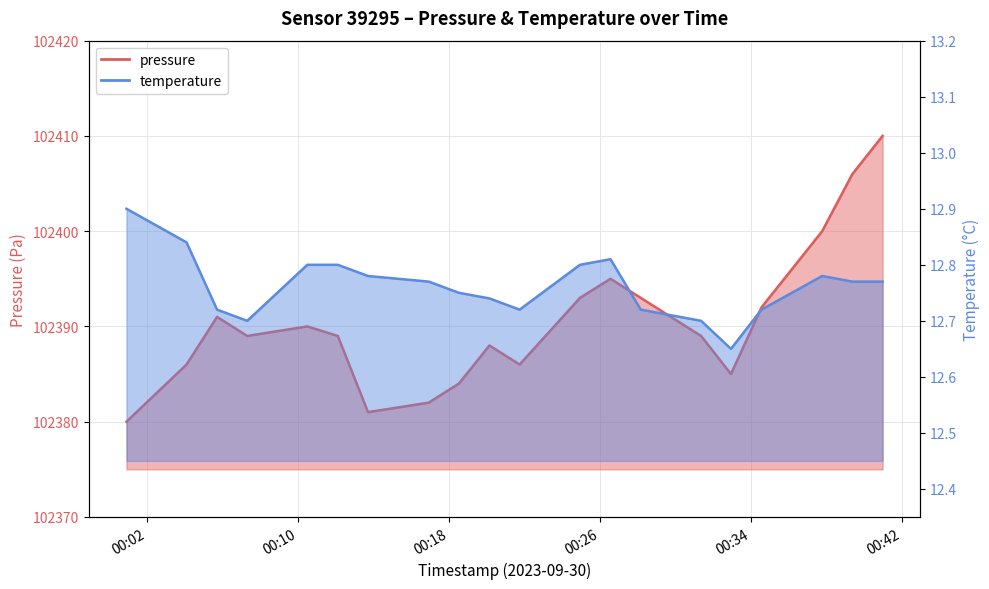

Is the value of temperature at 2023-09-30T00:10:29 greater than the value of pressure at 2023-09-30T00:40:58?

No